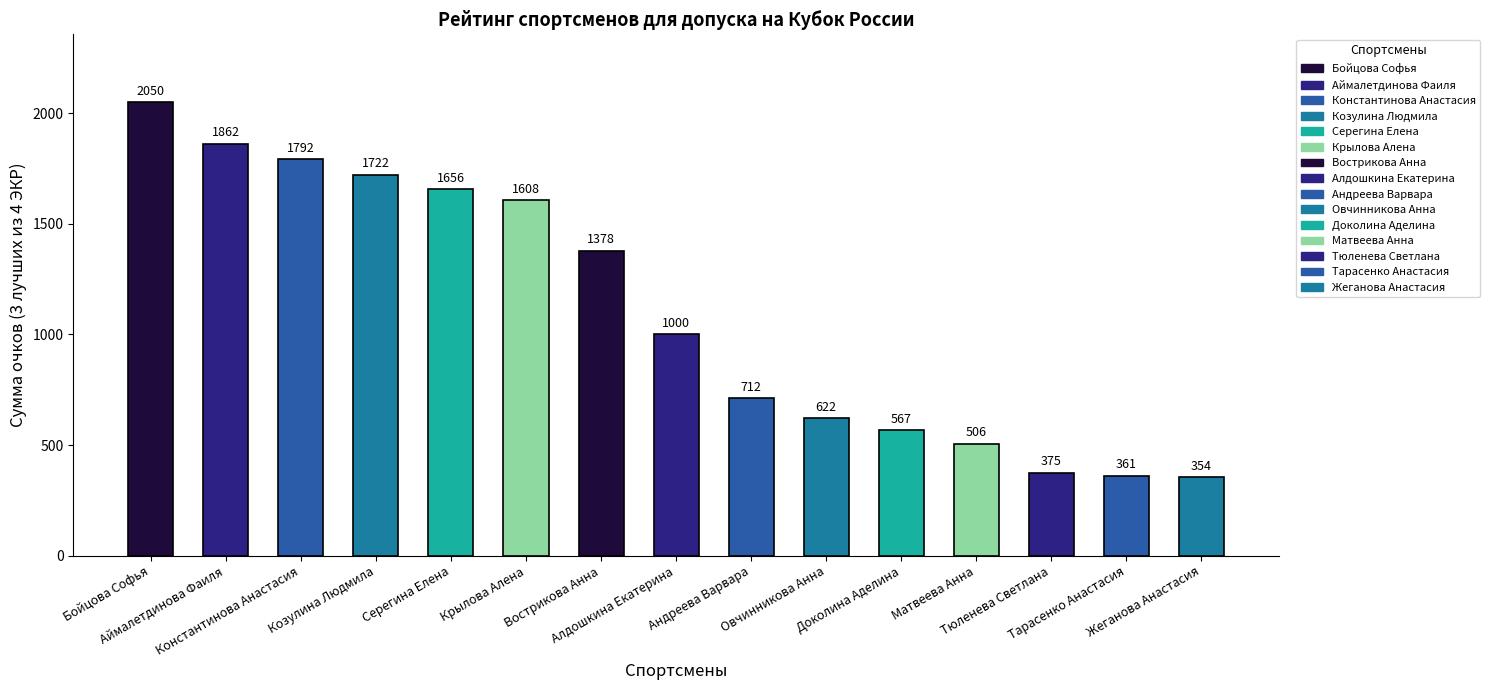

What is the difference between the second highest and second lowest values?

1501